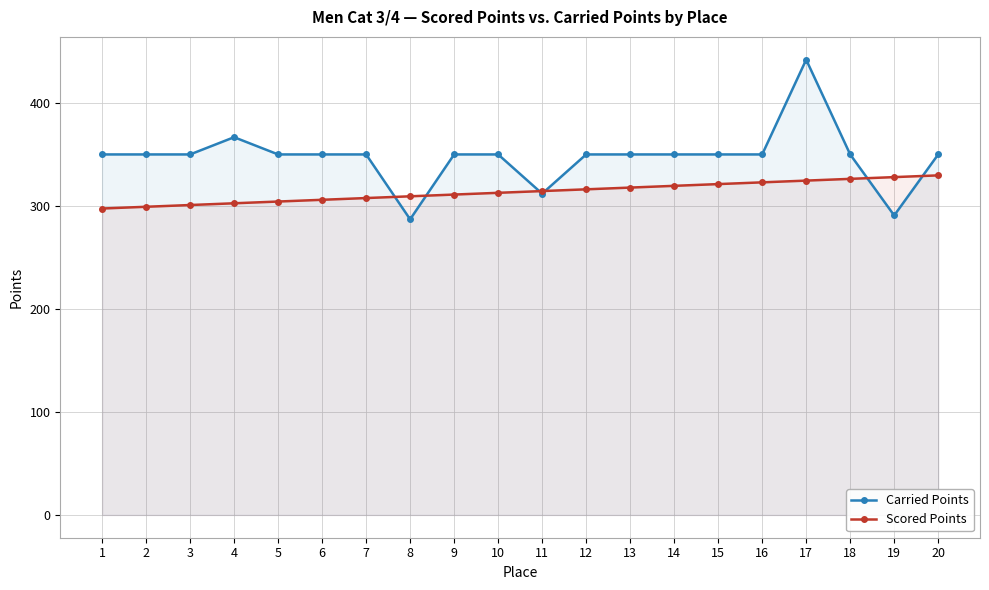

What is the total value across all series at 16?

672.9